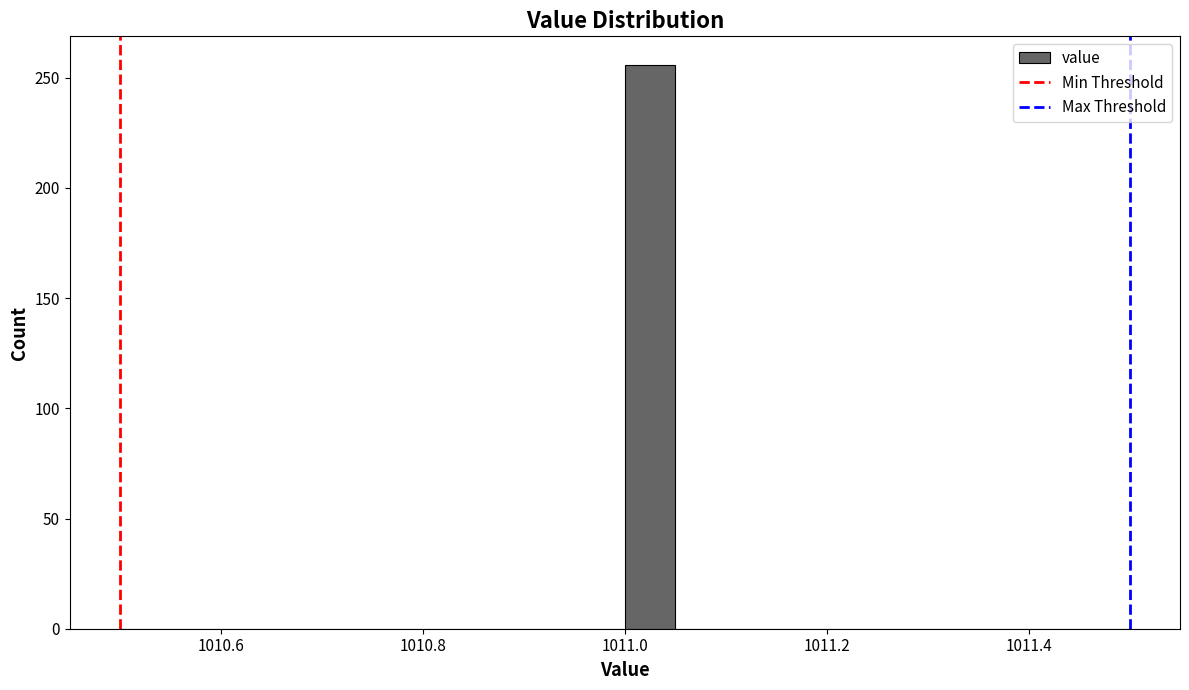

Read against the x-axis, roughly where is the centre of the tallest bar?

1011.02